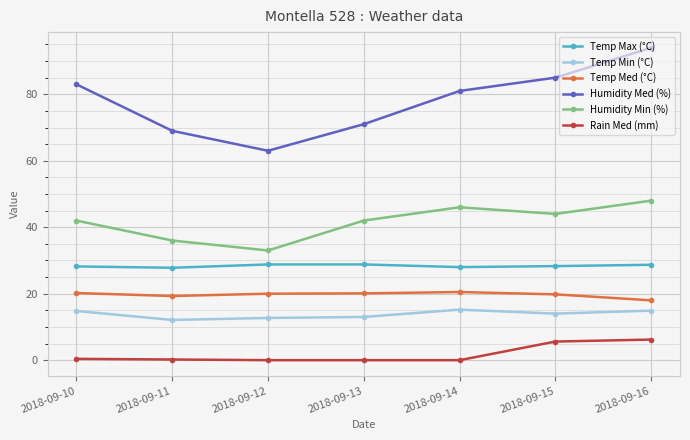

What is the greatest value displayed?

94.0